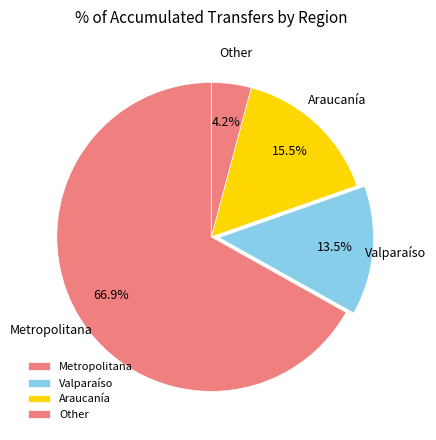

Count the number of slices in the pie.

4